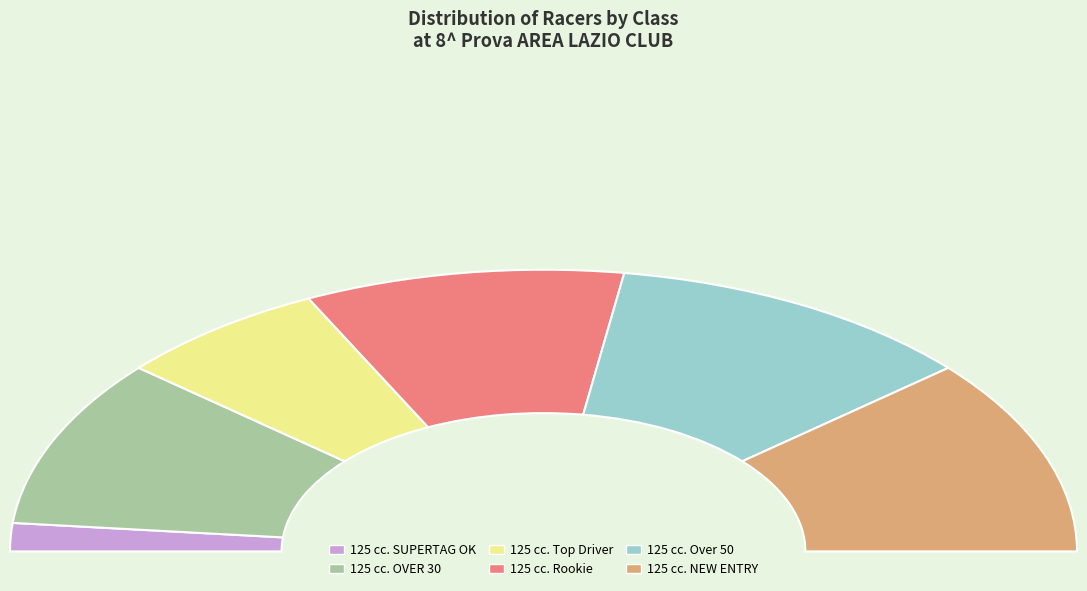

Is it true that 125 cc. NEW ENTRY is 12% of the pie?

False